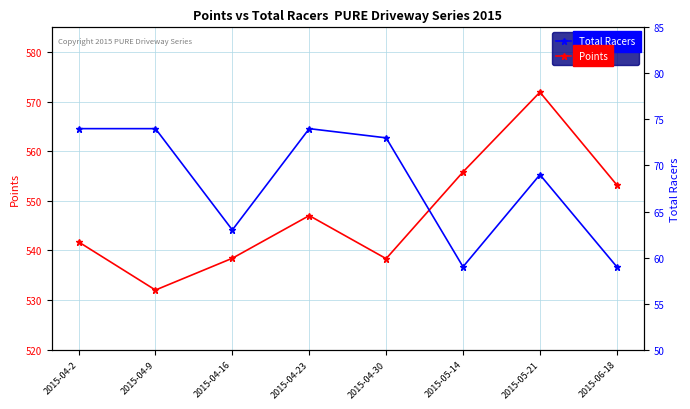

Reading right to left, what are all the values shown in this chart?

Points: 553.2	571.9	555.8	538.4	547.0	538.4	532.0	541.7
Total Racers: 59.0	69.0	59.0	73.0	74.0	63.0	74.0	74.0